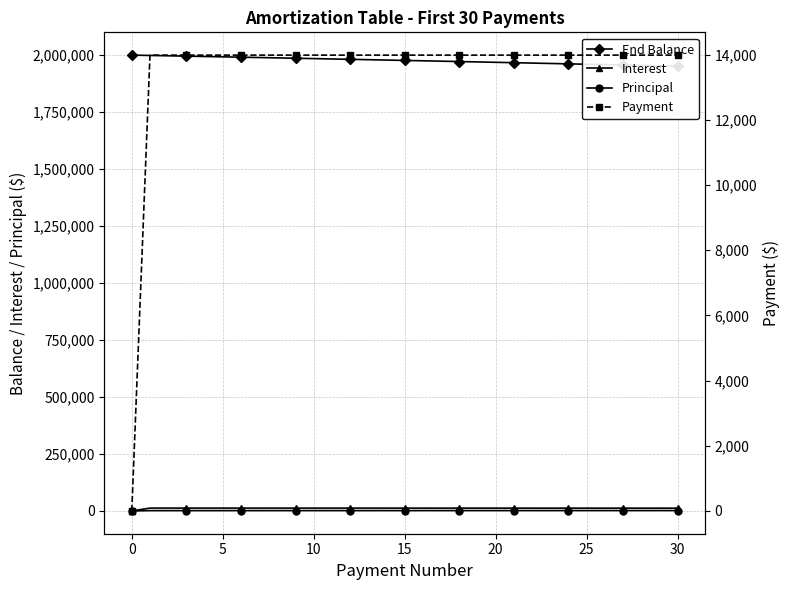

Which series has the largest range (max minus min)?

End Balance